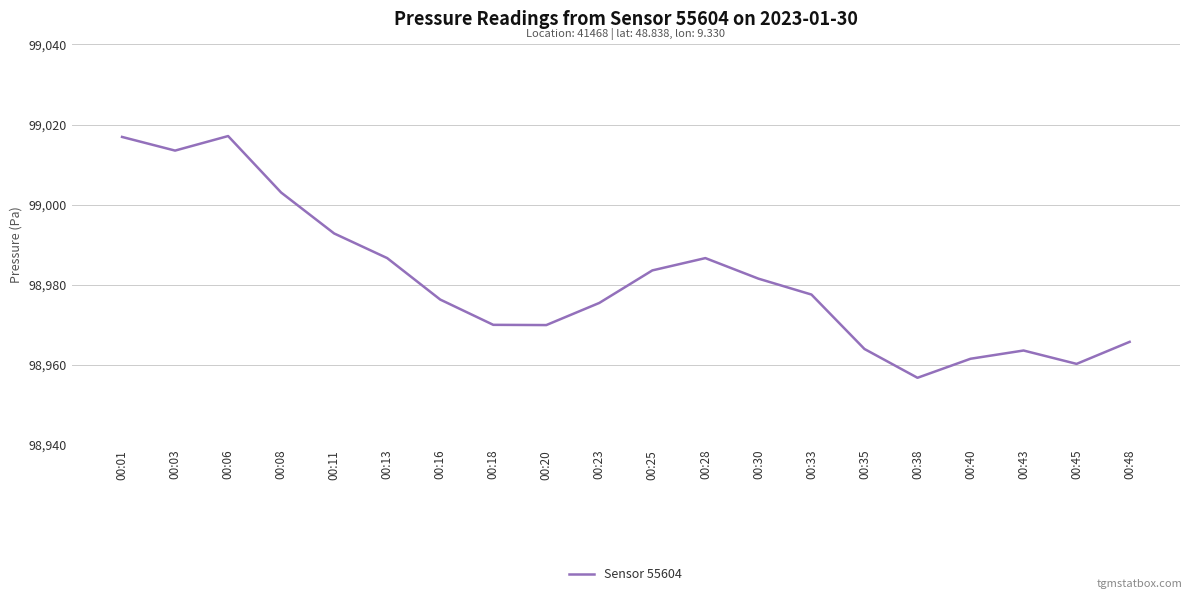

What is the difference between the values at 00:48 and 00:13?

20.9